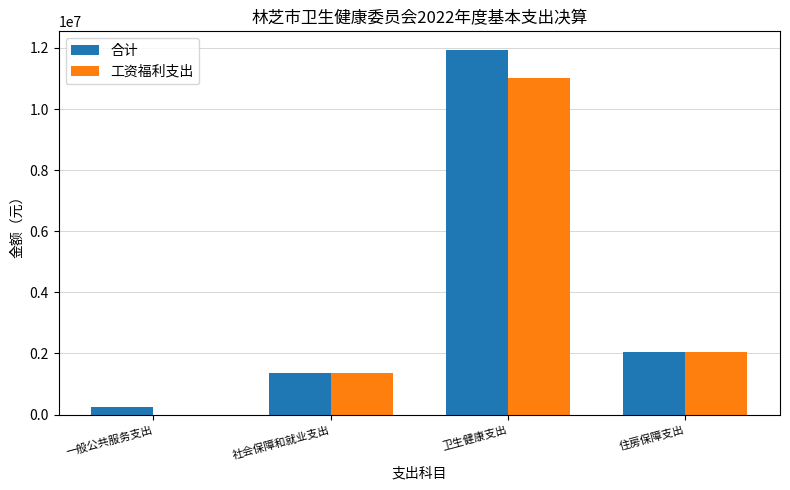

What is the difference between the 工资福利支出 values at 社会保障和就业支出 and 卫生健康支出?

9648212.7